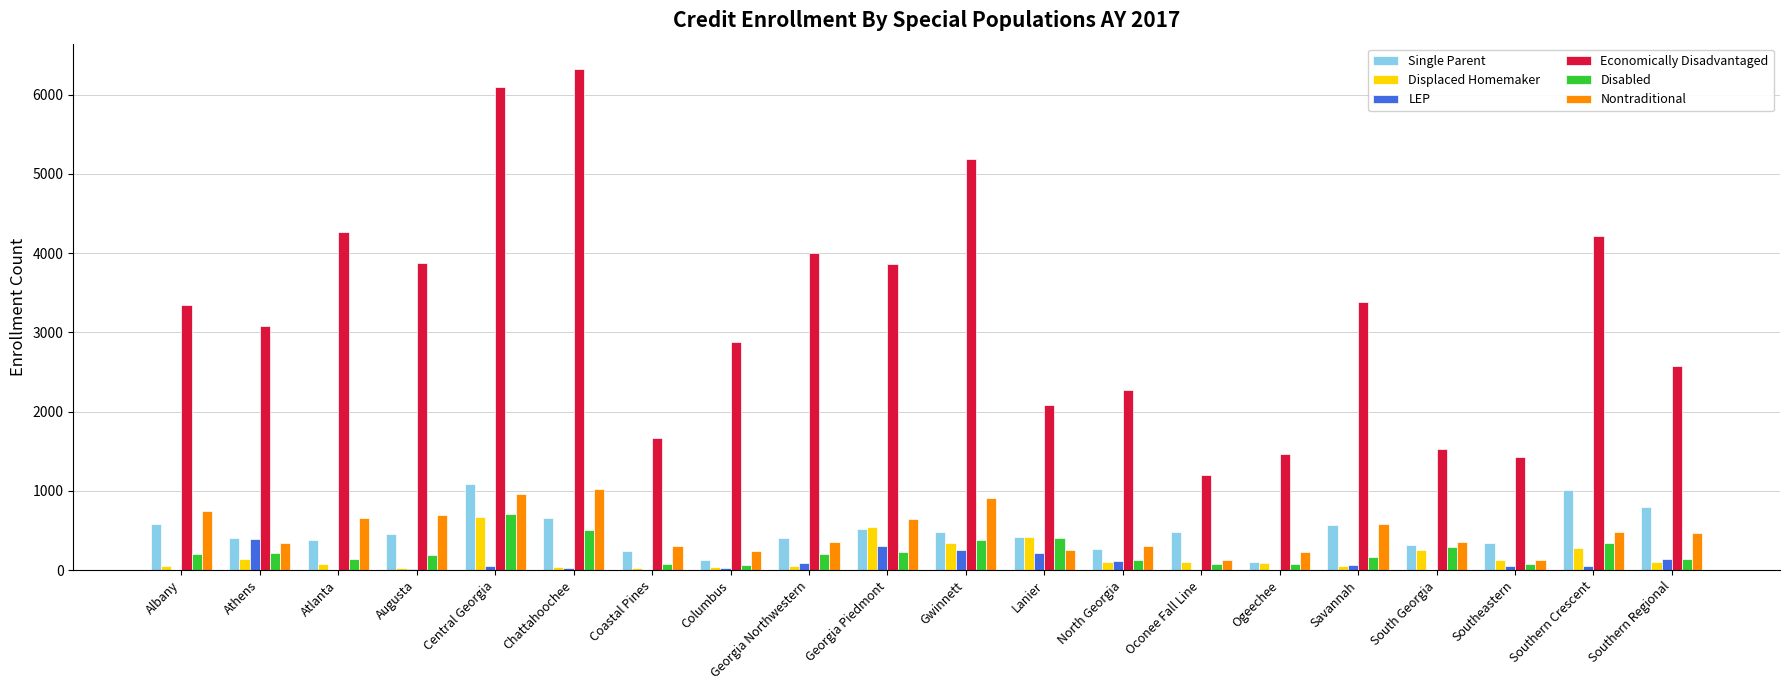

Which series has the largest total across all categories?

Economically Disadvantaged